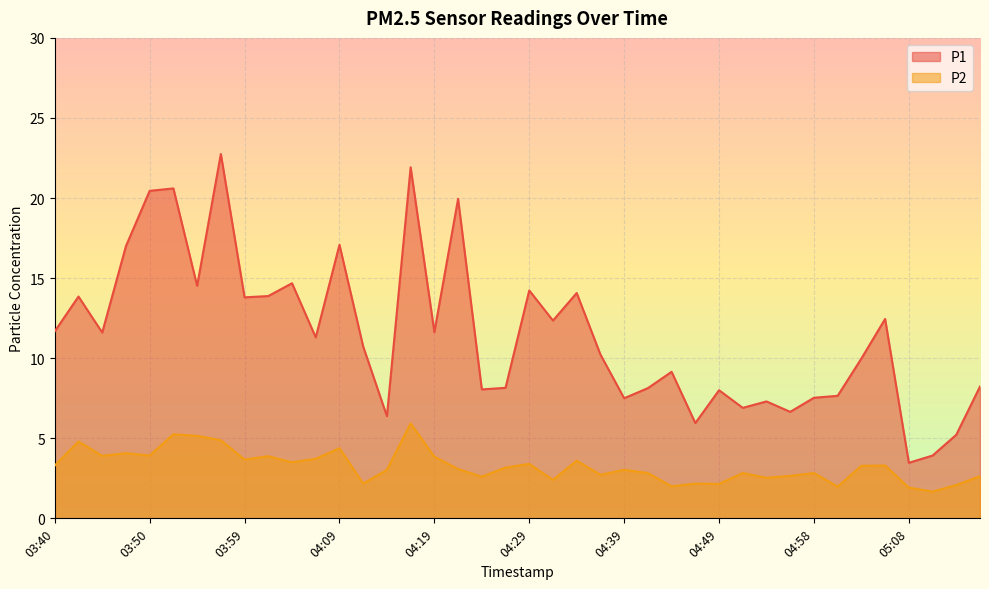

True or false: P2 and P1 intersect in this chart.

False